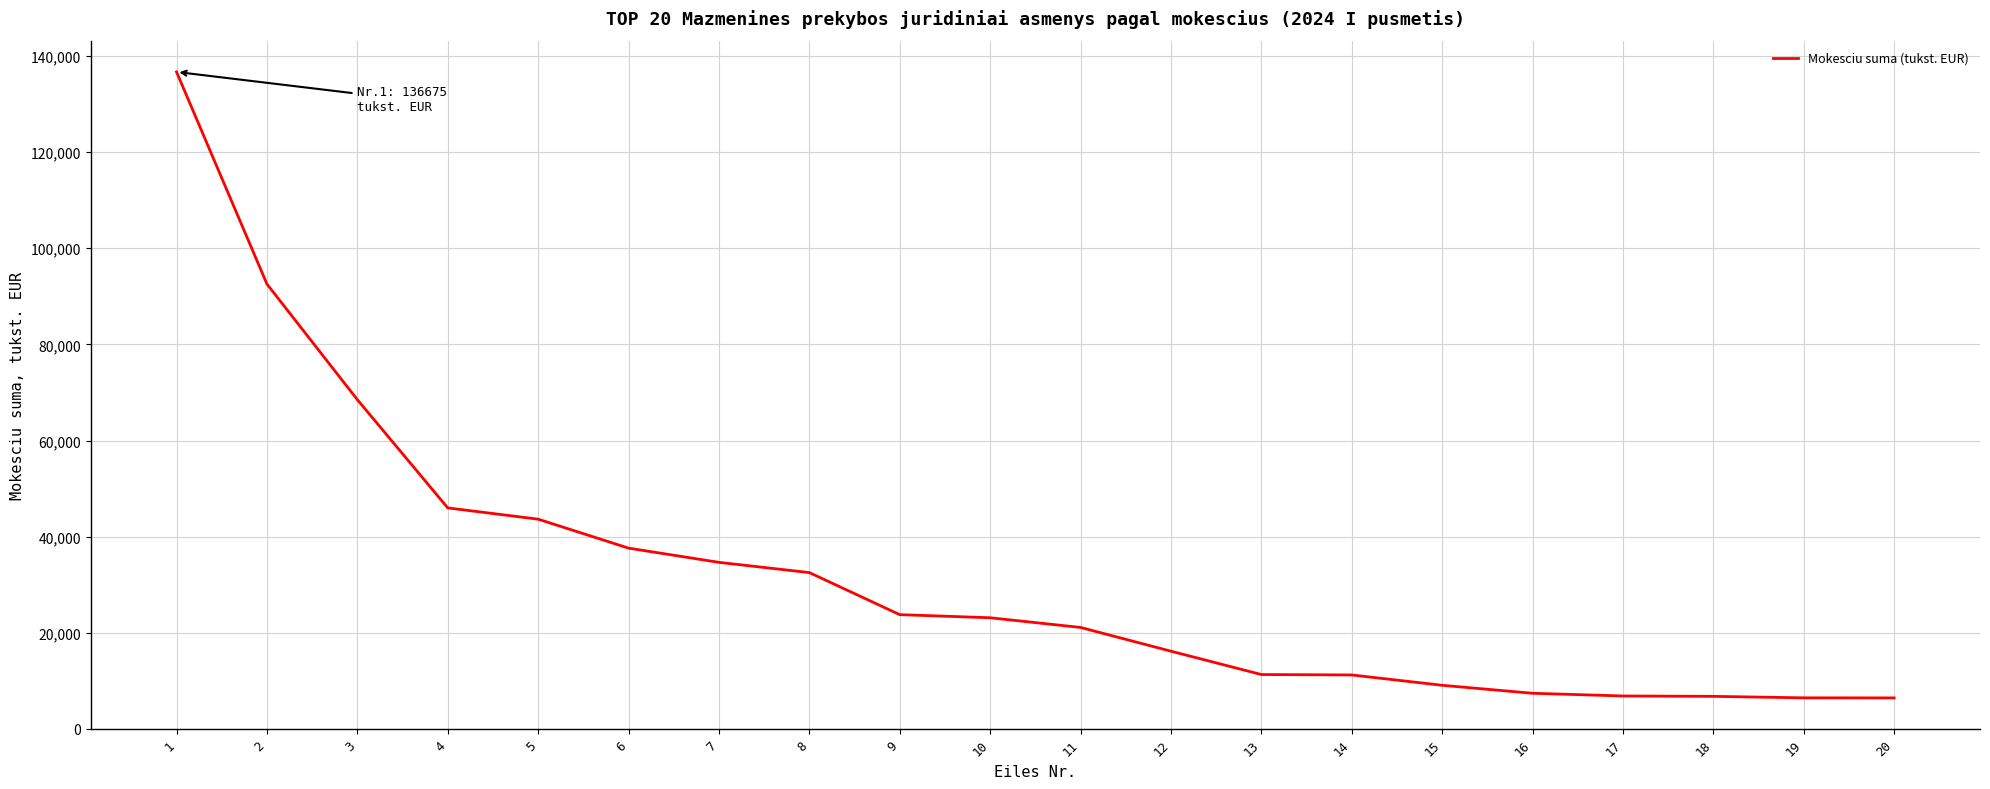

What is the difference between the second highest and minimum values?

86100